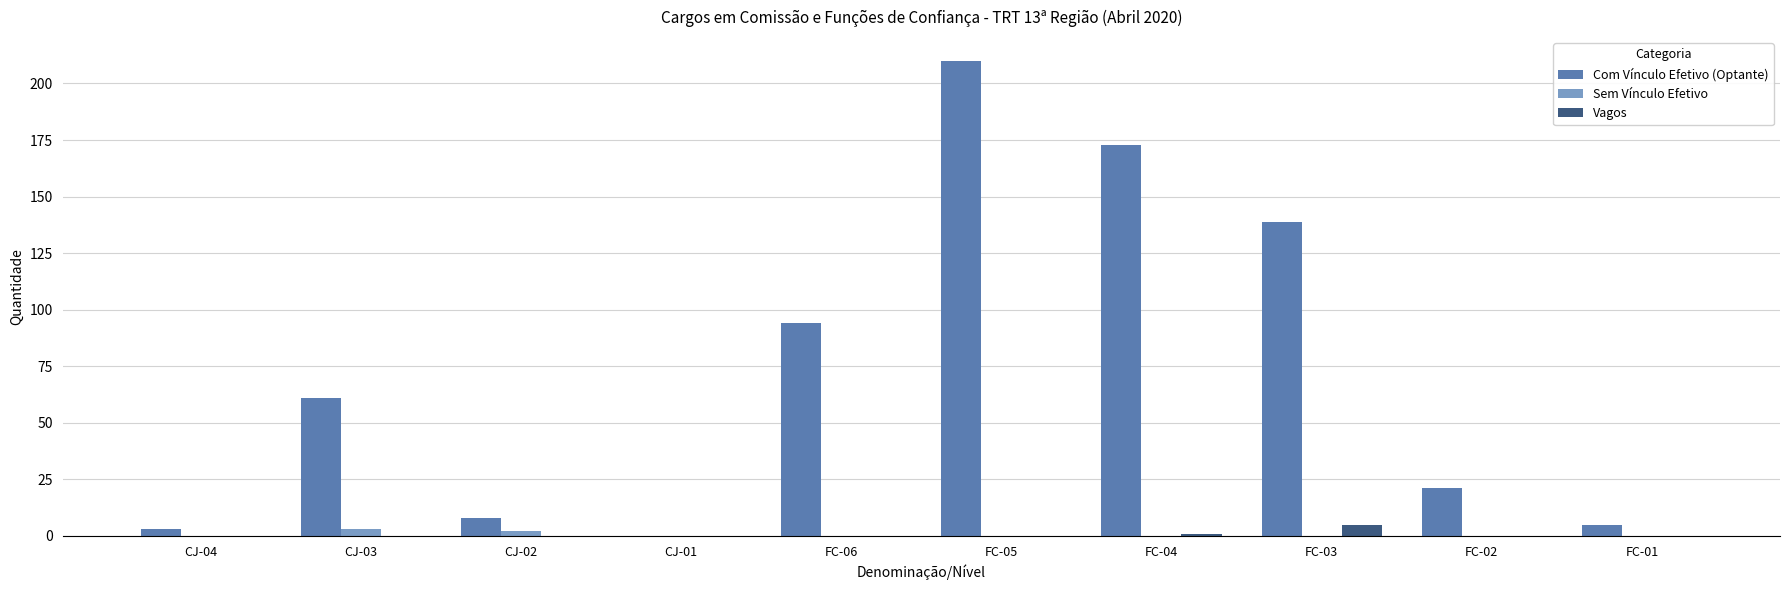

At which category is the sum across all series the highest?

FC-05